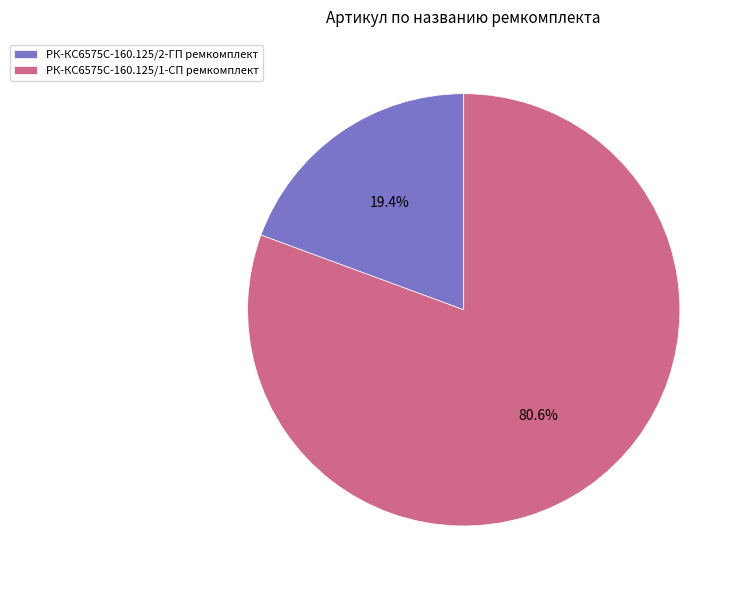

To the nearest percent, what is the combined percentage of РК-КС6575С-160.125/2-ГП ремкомплект and РК-КС6575С-160.125/1-СП ремкомплект?

100%